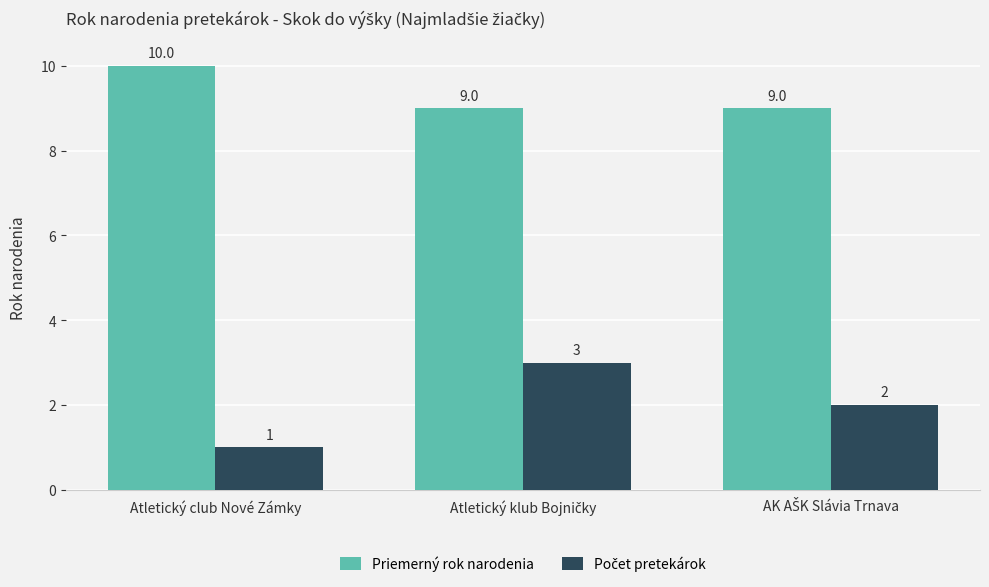

Which series has the largest total across all categories?

Priemerný rok narodenia